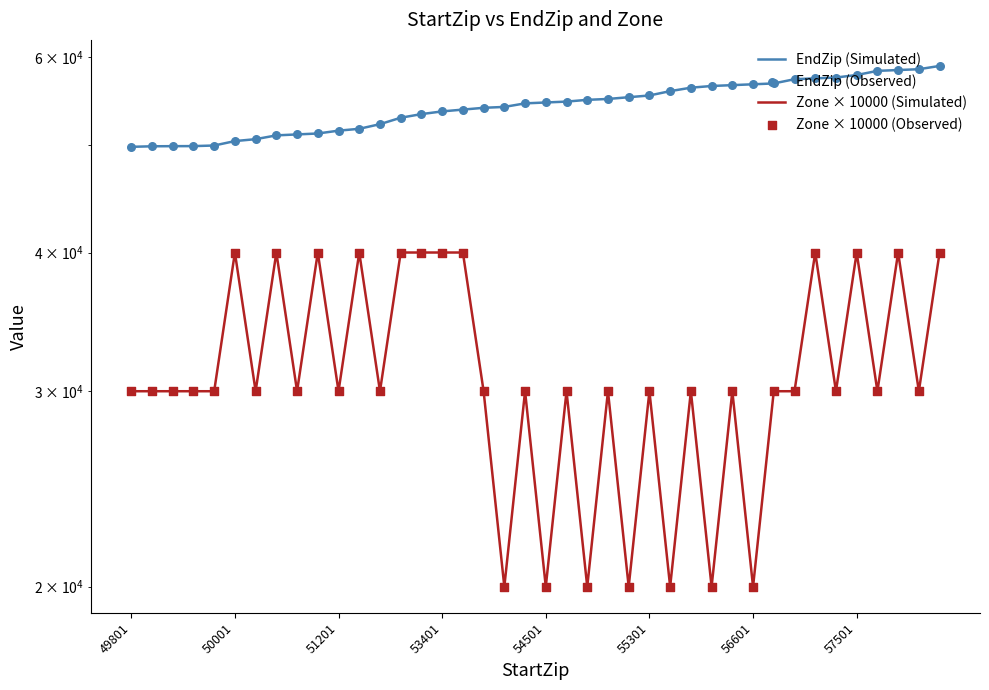

Which series has the largest Y range (max minus min)?

Zone × 10000 (Simulated)